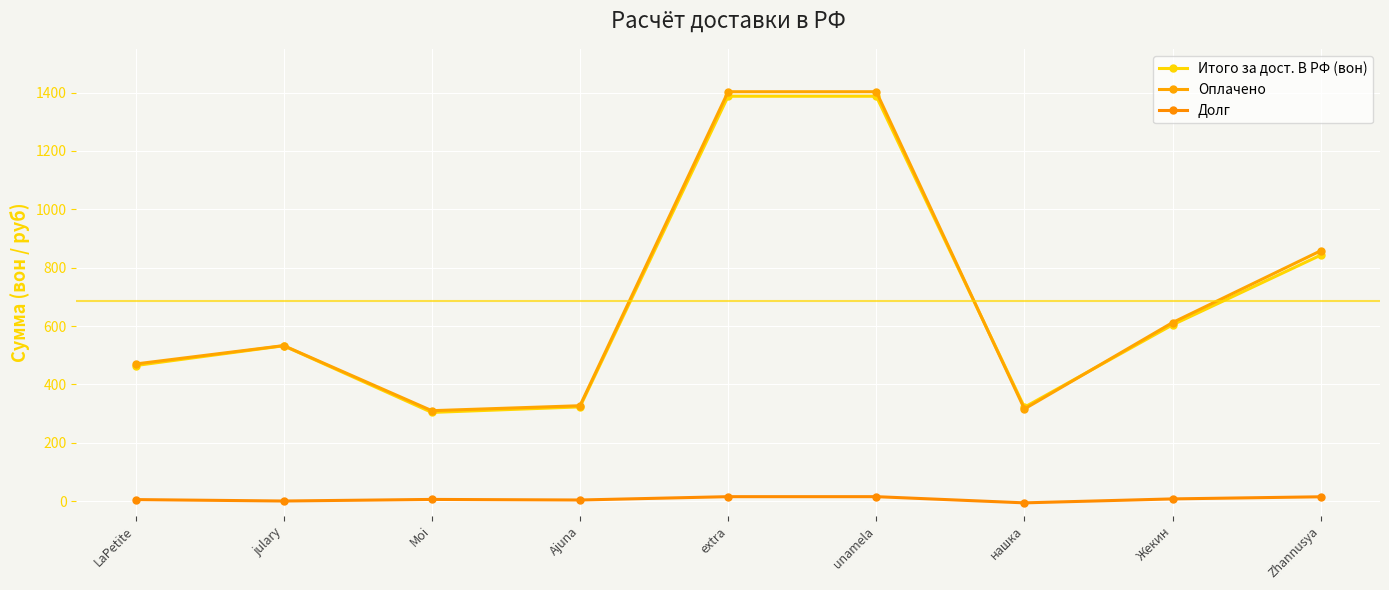

How many lines are shown in the chart?

3